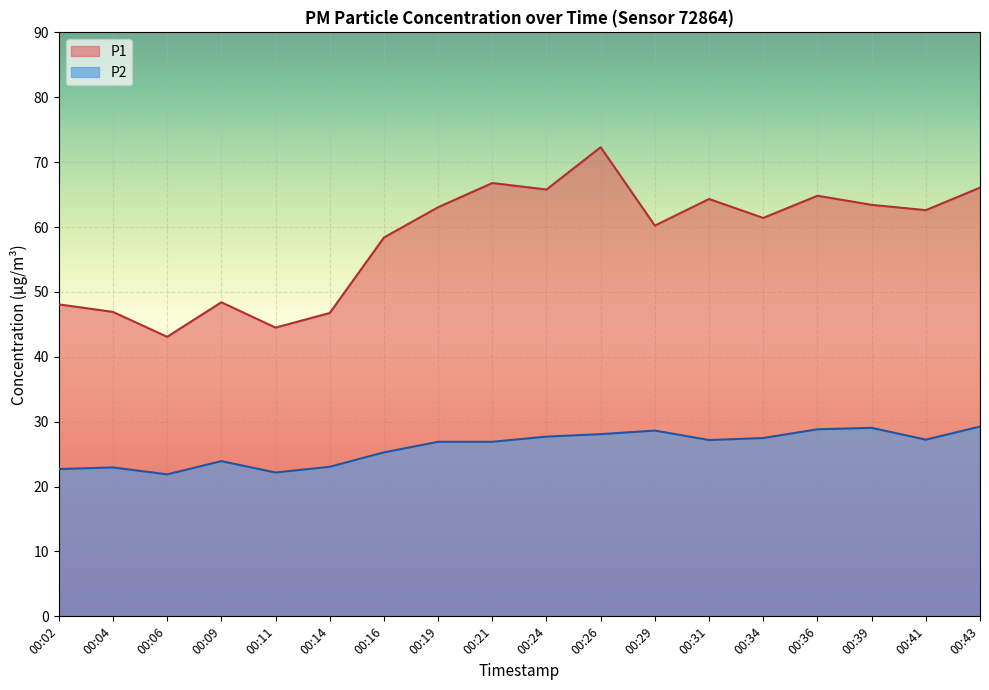

Is the value of P1 at 00:41 greater than the value of P2 at 00:24?

Yes